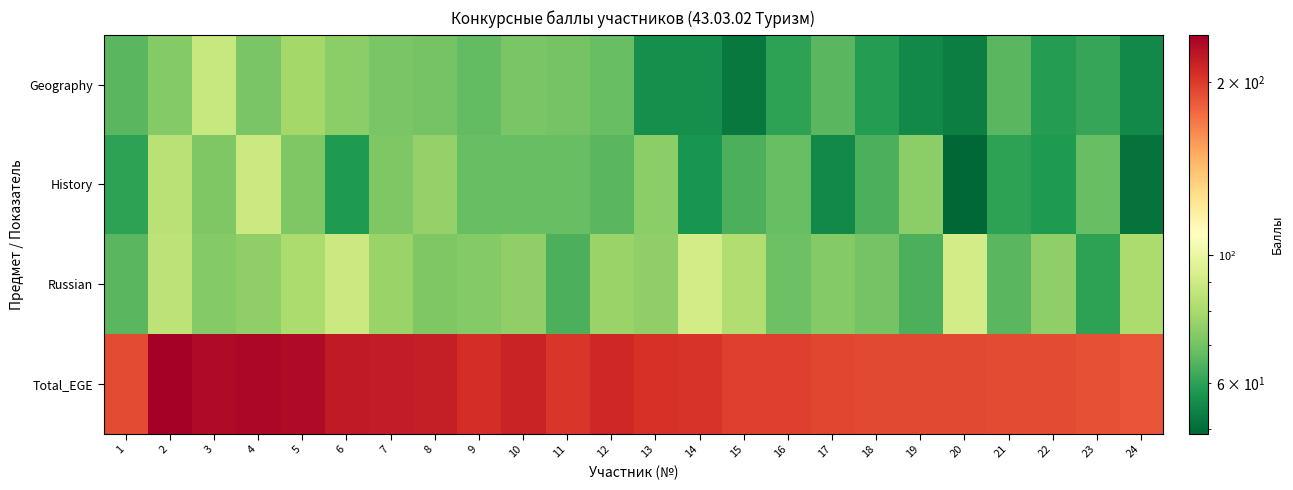

Reading left to right, extract all data points from this chart.

Geography: 1=66	2=73	3=88	4=71	5=79	6=74	7=71	8=70	9=67	10=71	11=70	12=68	13=56	14=56	15=52	16=60	17=66	18=59	19=55	20=53	21=66	22=59	23=61	24=55
History: 1=60	2=84	3=72	4=89	5=72	6=58	7=72	8=76	9=68	10=68	11=68	12=66	13=74	14=57	15=64	16=68	17=55	18=64	19=74	20=49	21=60	22=58	23=68	24=51
Russian: 1=66	2=85	3=73	4=75	5=81	6=89	7=77	8=72	9=73	10=75	11=64	12=77	13=75	14=91	15=82	16=69	17=73	18=70	19=64	20=91	21=66	22=75	23=60	24=81
Total_EGE: 1=192	2=242	3=233	4=235	5=232	6=221	7=220	8=218	9=208	10=214	11=202	12=211	13=205	14=204	15=198	16=197	17=194	18=193	19=193	20=193	21=192	22=192	23=189	24=187